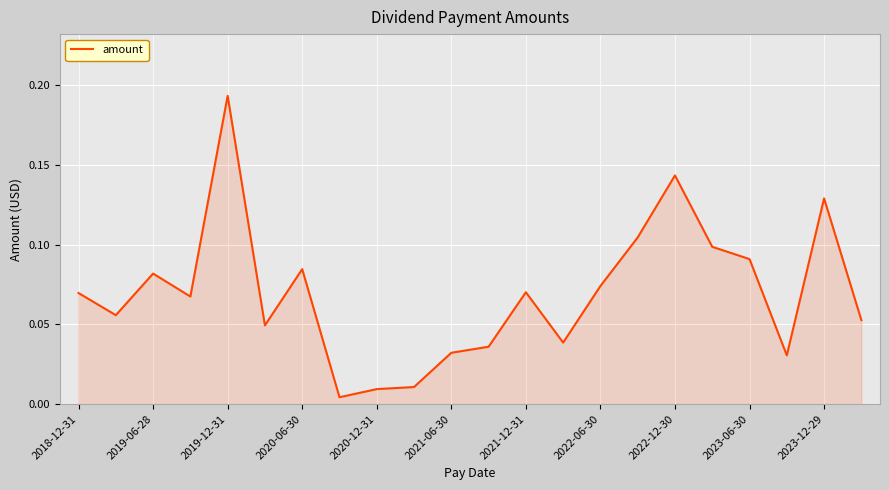

Which label corresponds to the largest value in the chart?

2019-12-31